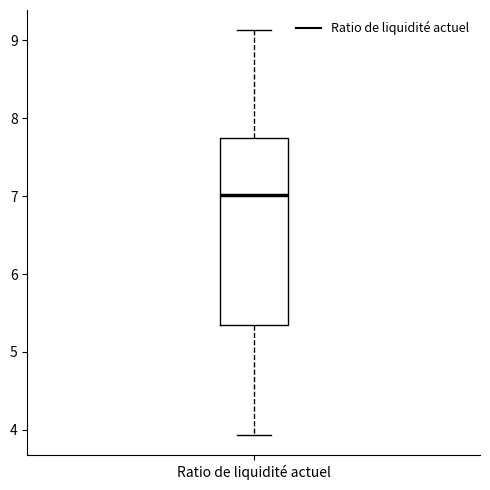

Transcribe this box plot: give where the median line is, the range the box spans, and where the two whiskers end, as read against the y-axis. The values are not printed on the chart, so give them approximately, as read against the axis.

median 7.0, box 5.3 to 7.7, whiskers 3.9 to 9.1